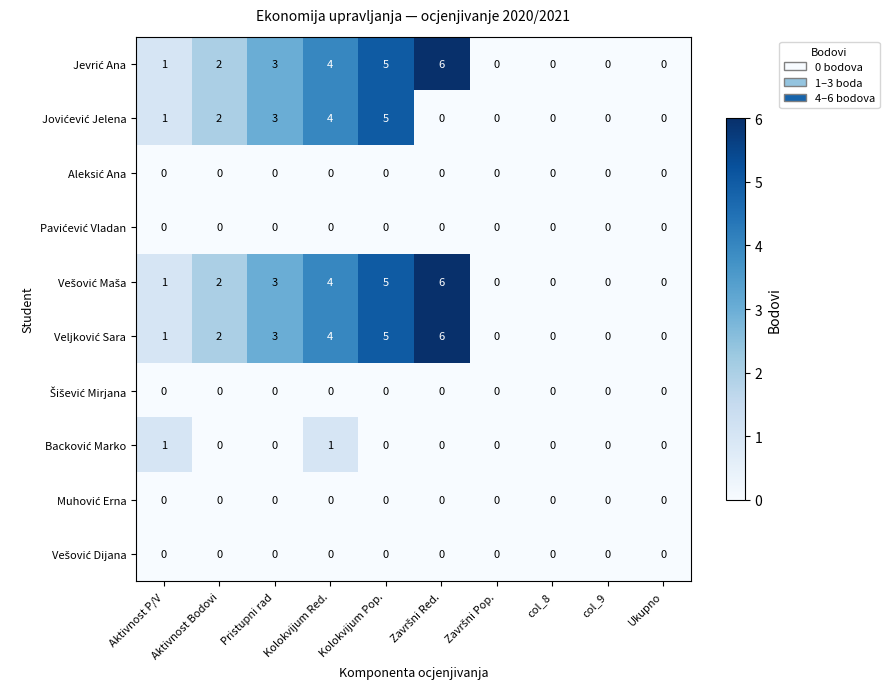

What is the greatest value displayed?

6